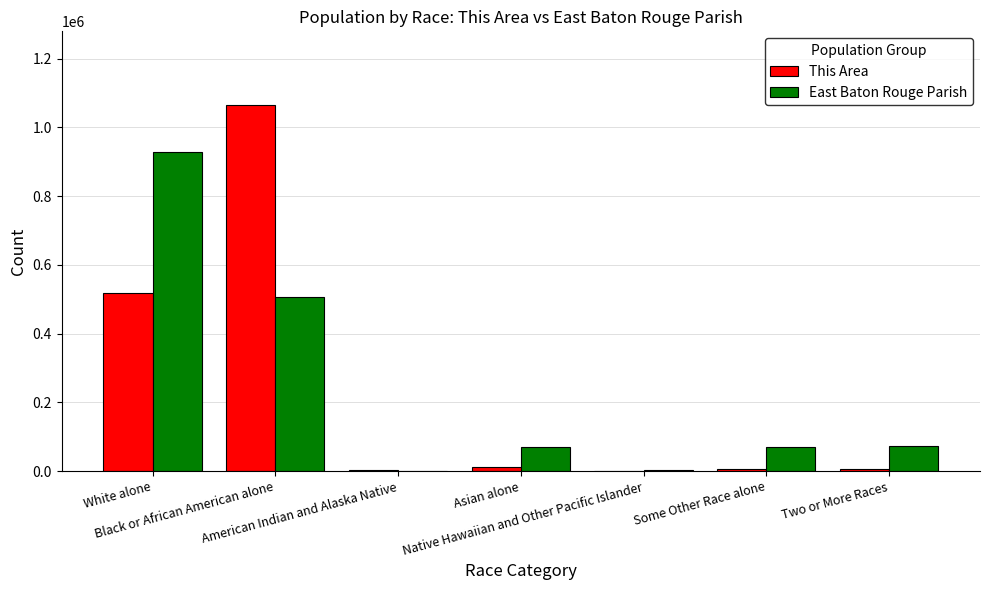

Which series has the widest spread of values?

This Area